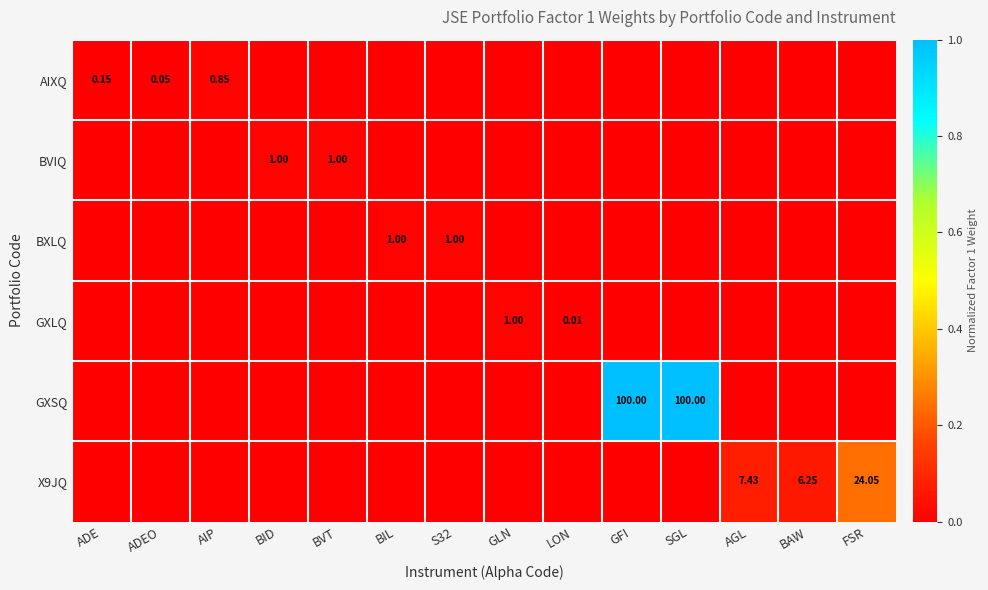

How many BXLQ values are between 0 and 1?

14